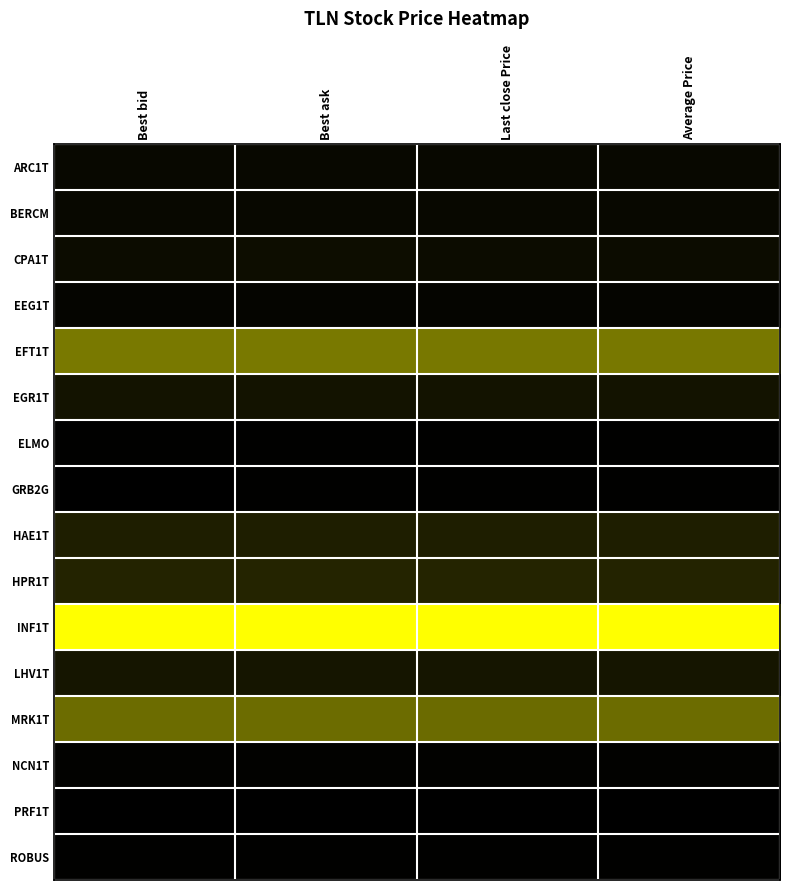

Reading left to right, what are all the values shown in this chart?

ARC1T: Best bid=0.0	Best ask=0.0	Last close Price=0.0	Average Price=0.0
BERCM: Best bid=0.0	Best ask=0.0	Last close Price=0.0	Average Price=0.0
CPA1T: Best bid=0.1	Best ask=0.1	Last close Price=0.1	Average Price=0.1
EEG1T: Best bid=0.0	Best ask=0.0	Last close Price=0.0	Average Price=0.0
EFT1T: Best bid=0.5	Best ask=0.5	Last close Price=0.5	Average Price=0.5
EGR1T: Best bid=0.1	Best ask=0.1	Last close Price=0.1	Average Price=0.1
ELMO: Best bid=0.0	Best ask=0.0	Last close Price=0.0	Average Price=0.0
GRB2G: Best bid=0.0	Best ask=0.0	Last close Price=0.0	Average Price=0.0
HAE1T: Best bid=0.1	Best ask=0.1	Last close Price=0.1	Average Price=0.1
HPR1T: Best bid=0.1	Best ask=0.1	Last close Price=0.1	Average Price=0.1
INF1T: Best bid=1.0	Best ask=1.0	Last close Price=1.0	Average Price=1.0
LHV1T: Best bid=0.1	Best ask=0.1	Last close Price=0.1	Average Price=0.1
MRK1T: Best bid=0.4	Best ask=0.4	Last close Price=0.4	Average Price=0.4
NCN1T: Best bid=0.0	Best ask=0.0	Last close Price=0.0	Average Price=0.0
PRF1T: Best bid=0.0	Best ask=0.0	Last close Price=0.0	Average Price=0.0
ROBUS: Best bid=0.0	Best ask=0.0	Last close Price=0.0	Average Price=0.0